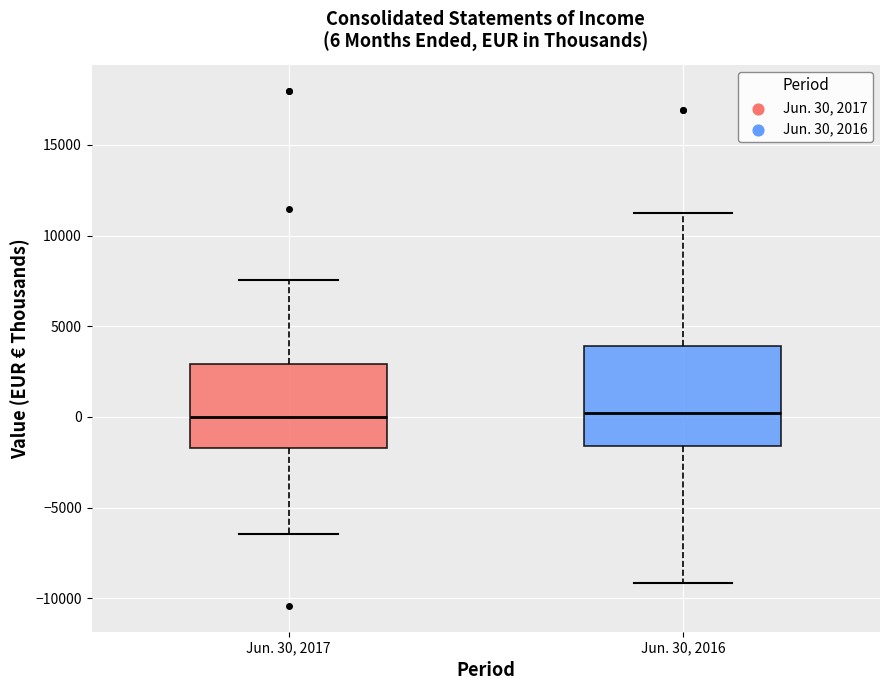

Which box is the tallest, from its lower edge to its upper edge?

Jun. 30, 2016